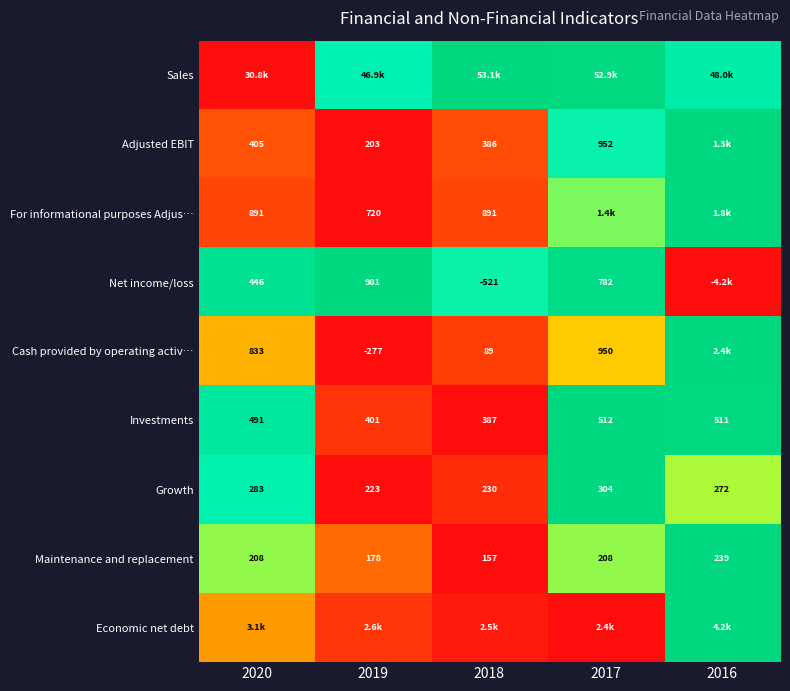

Is the value of Net income/loss at 2017 greater than the value of Investments at 2016?

Yes